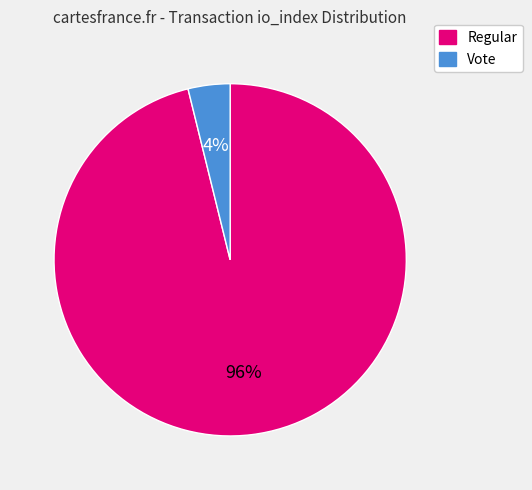

Is the sum of Regular and Vote greater than half?

Yes